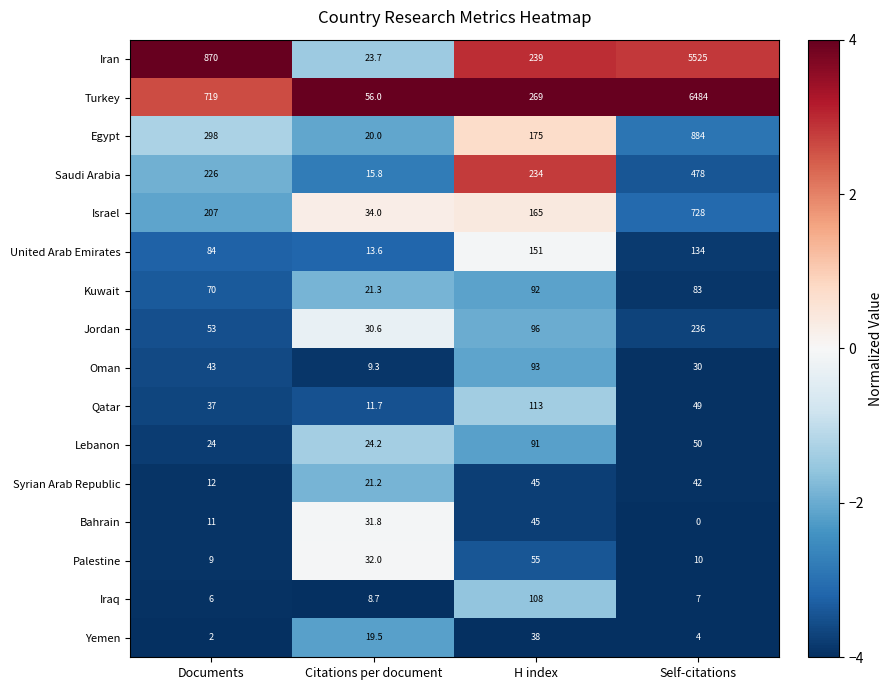

Which series has the largest total across all categories?

Turkey